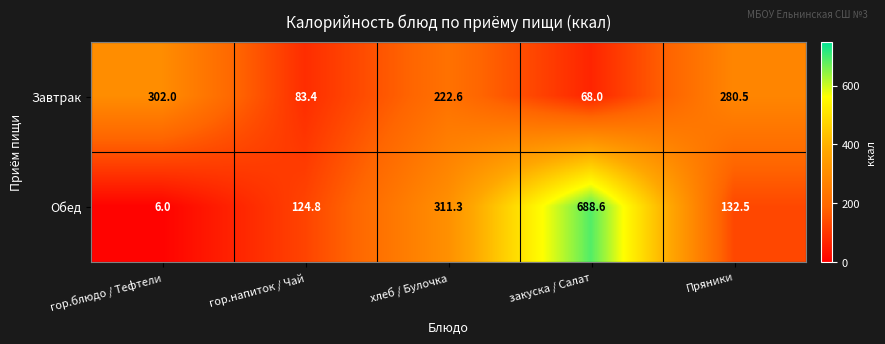

What is the sum of the Обед values at гор.блюдо / Тефтели and закуска / Салат?

694.6